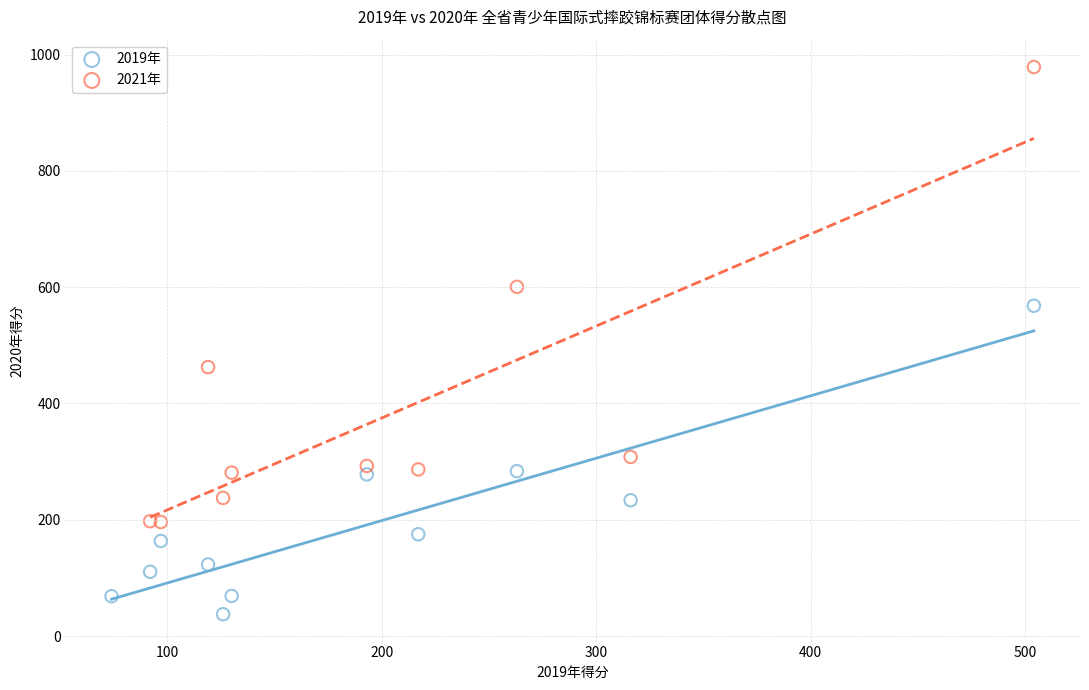

Which series has the widest spread of Y values?

2021年